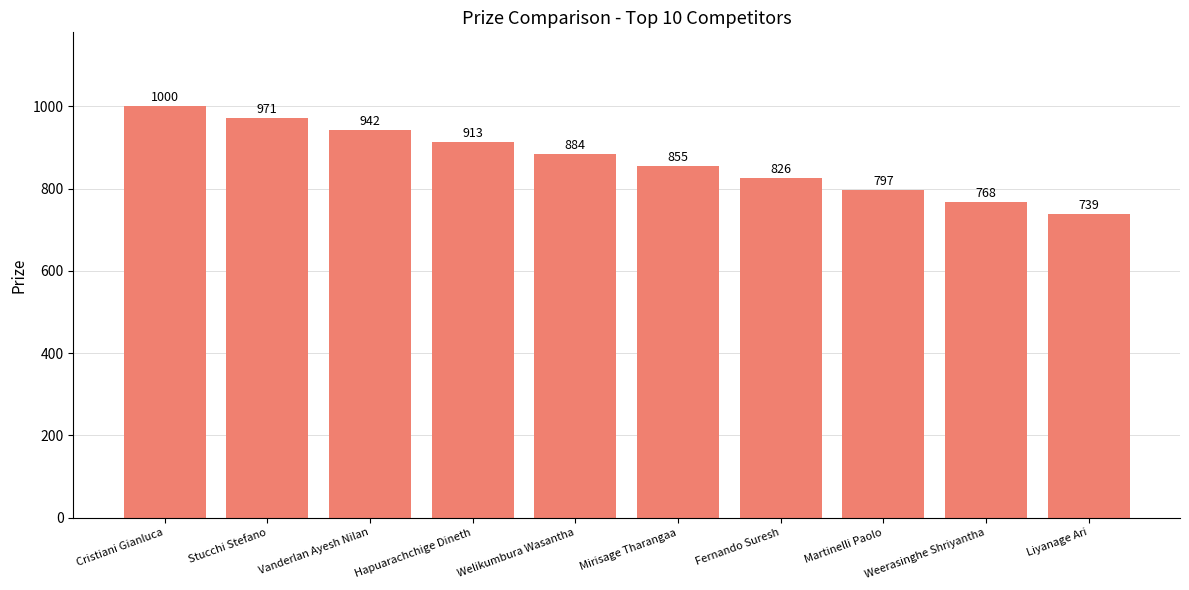

List the labels in order of value, largest first.

Cristiani Gianluca, Stucchi Stefano, Vanderlan Ayesh Nilan, Hapuarachchige Dineth, Welikumbura Wasantha, Mirisage Tharangaa, Fernando Suresh, Martinelli Paolo, Weerasinghe Shriyantha, Liyanage Ari